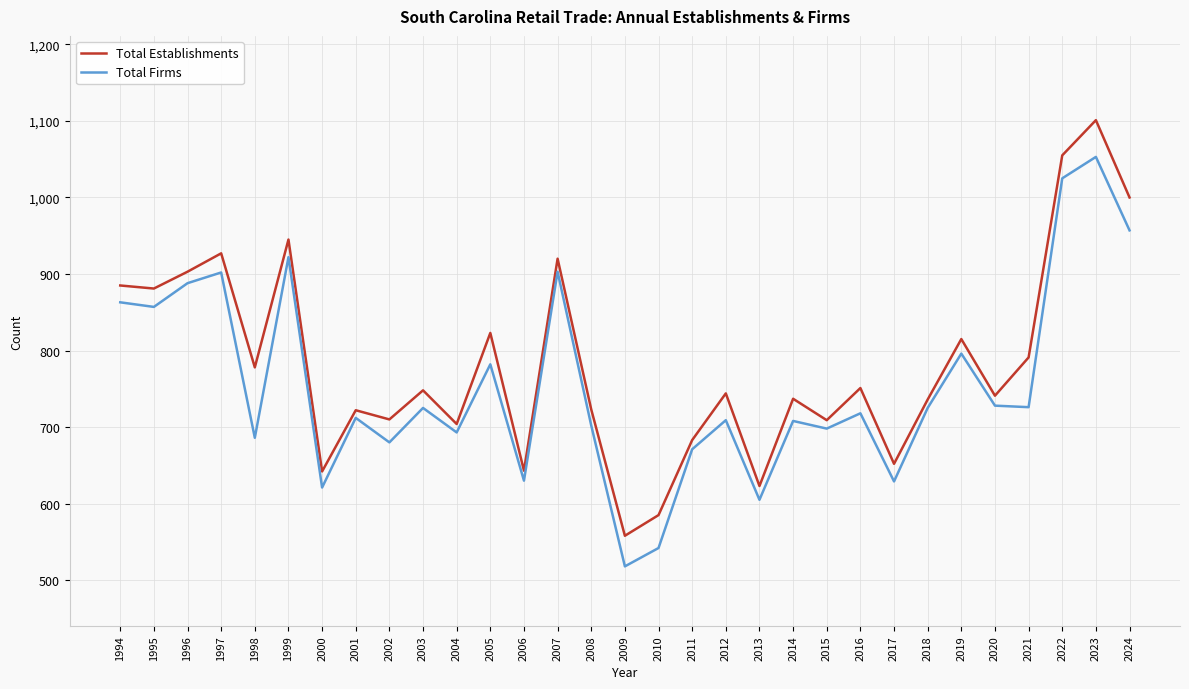

True or false: Total Establishments and Total Firms intersect in this chart.

False